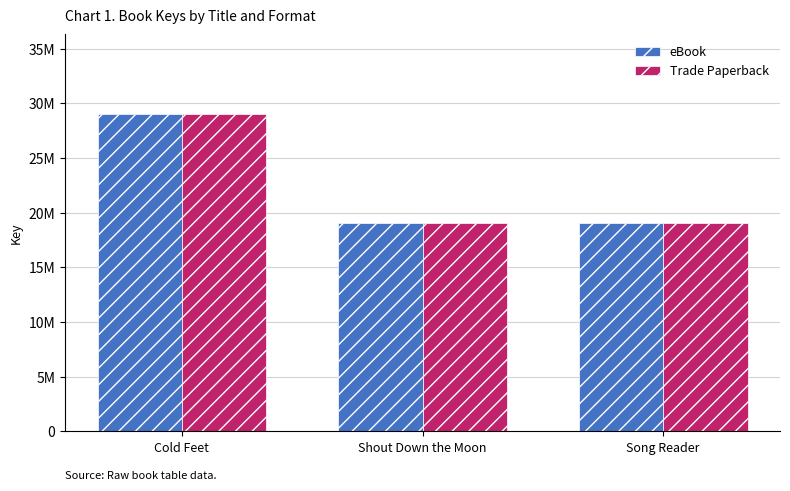

Are the bars horizontal?

No